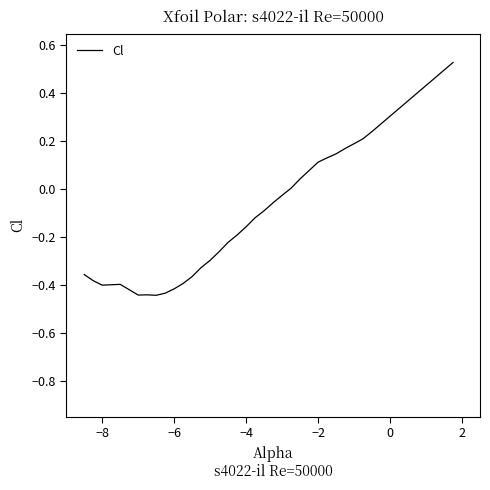

What is the difference between the maximum and minimum values?

1.0